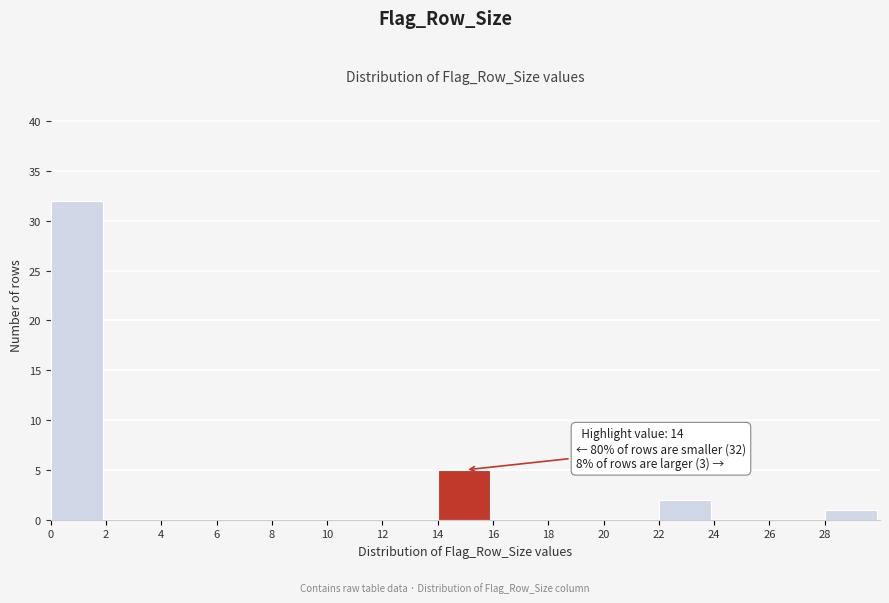

Which range on the x-axis has the tallest bar?

0 to 2